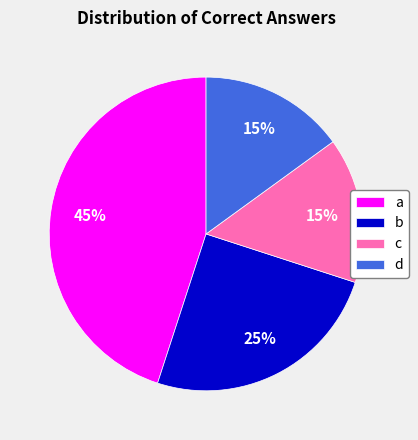

To the nearest percent, what portion does c represent?

15%